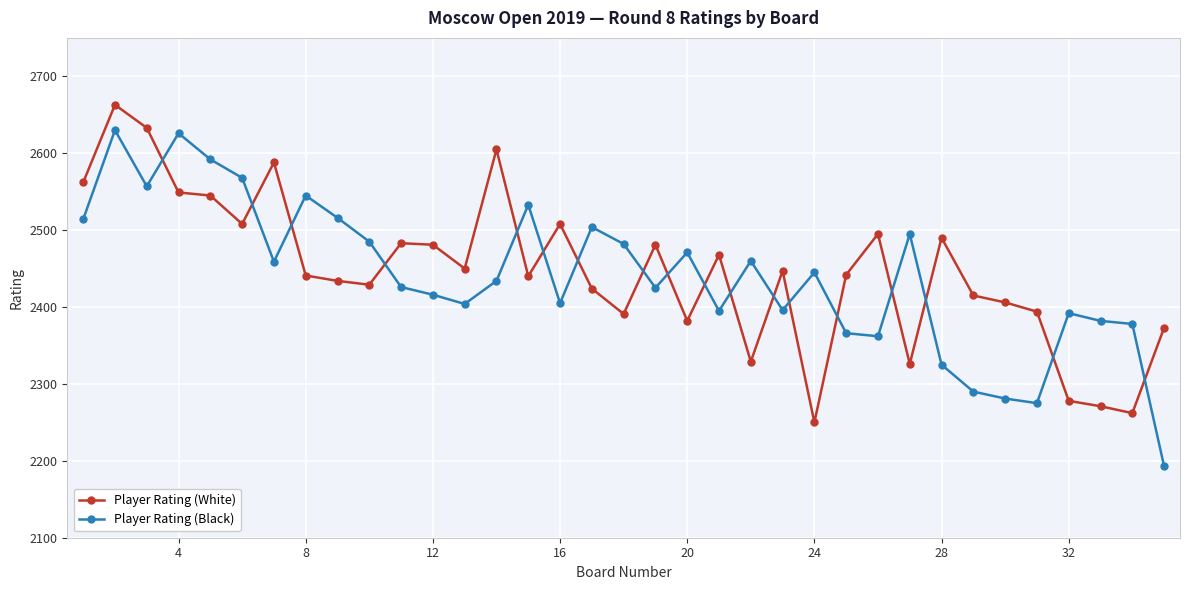

What is the value of the Player Rating (Black) point at the 13th from the left?

2404